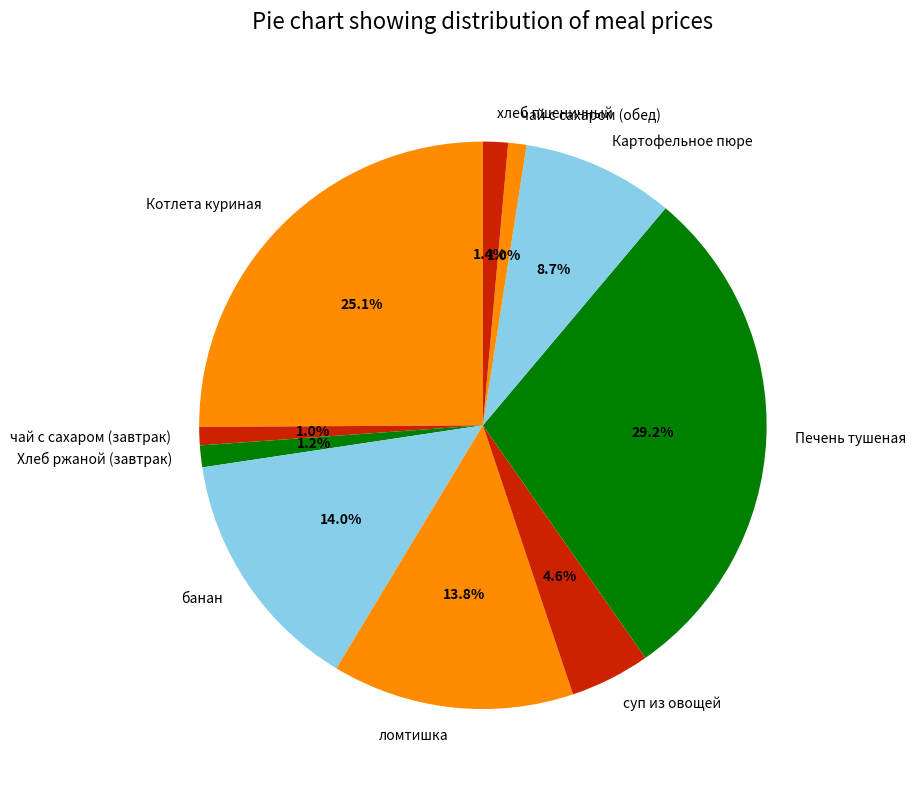

The хлеб пшеничный slice represents 1% of the pie. True or false?

True